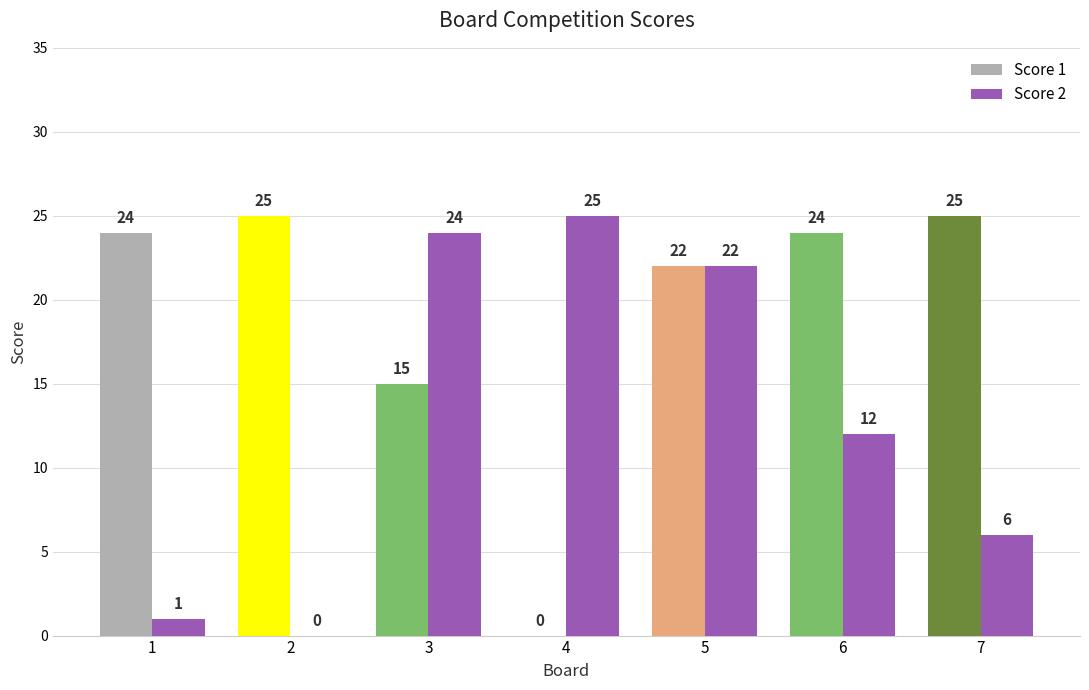

Reading right to left, what are all the values shown in this chart?

Score 1: 25	24	22	0	15	25	24
Score 2: 6	12	22	25	24	0	1